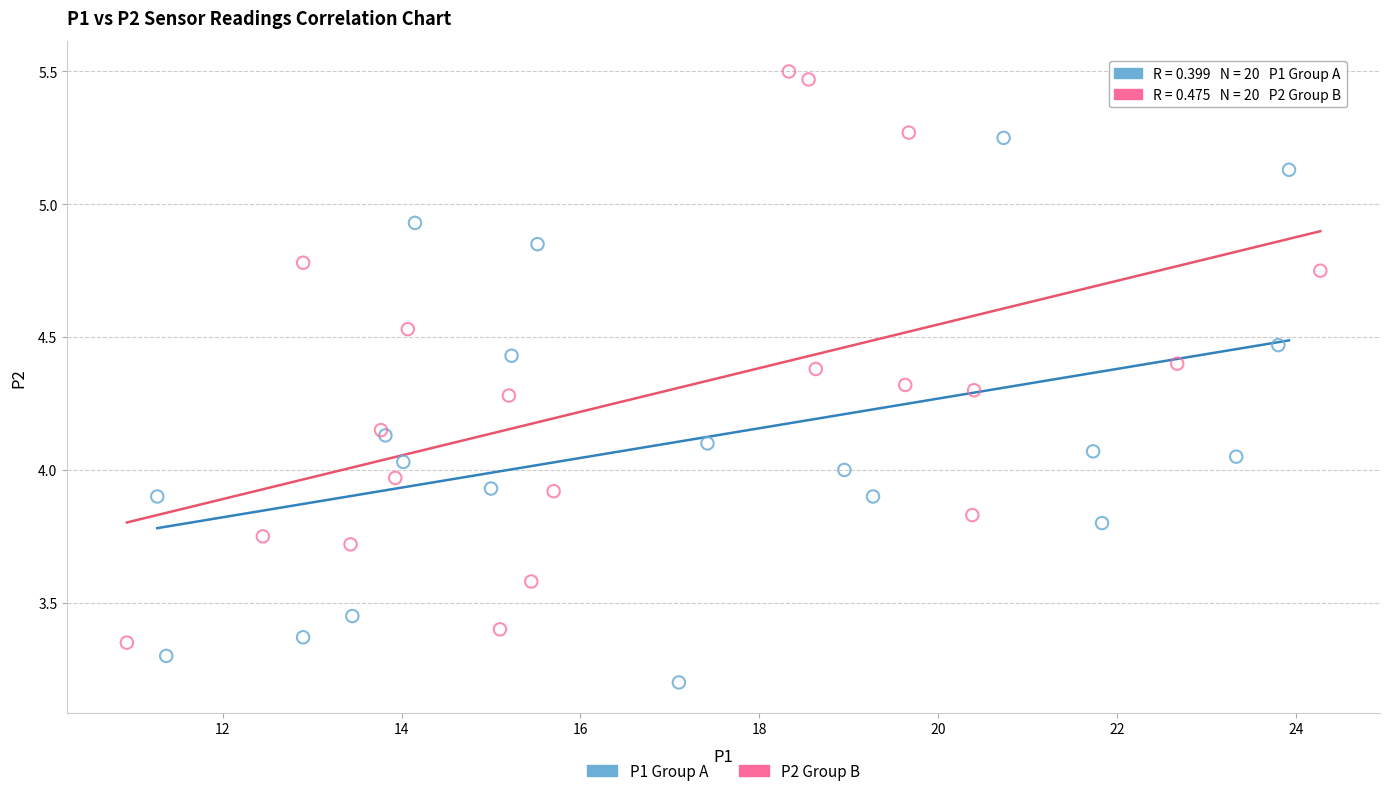

Which series has the widest spread of Y values?

P2 Group B